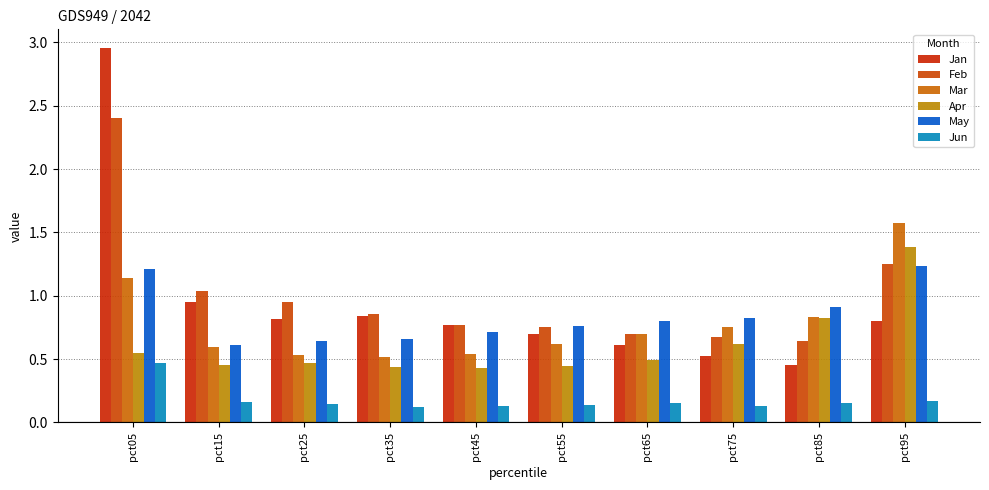

What is the spread (max minus min) of values at pct55?

0.6